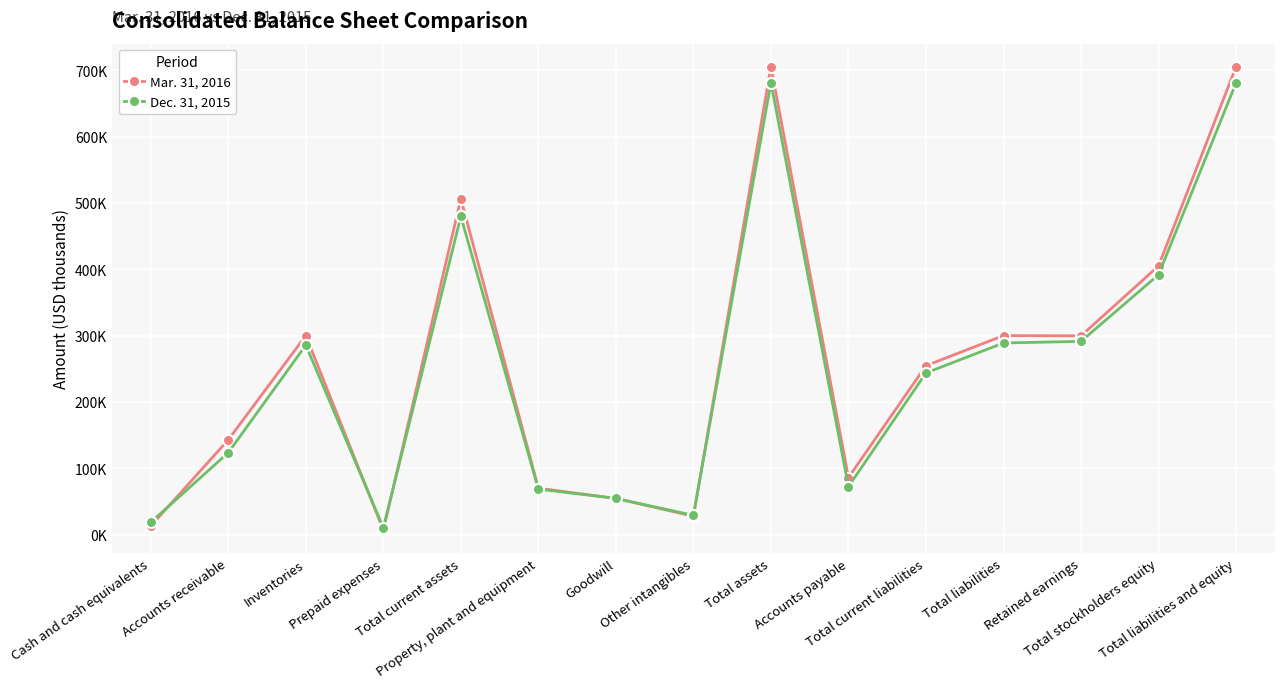

Between Accounts payable and Other intangibles, which is larger?

Accounts payable